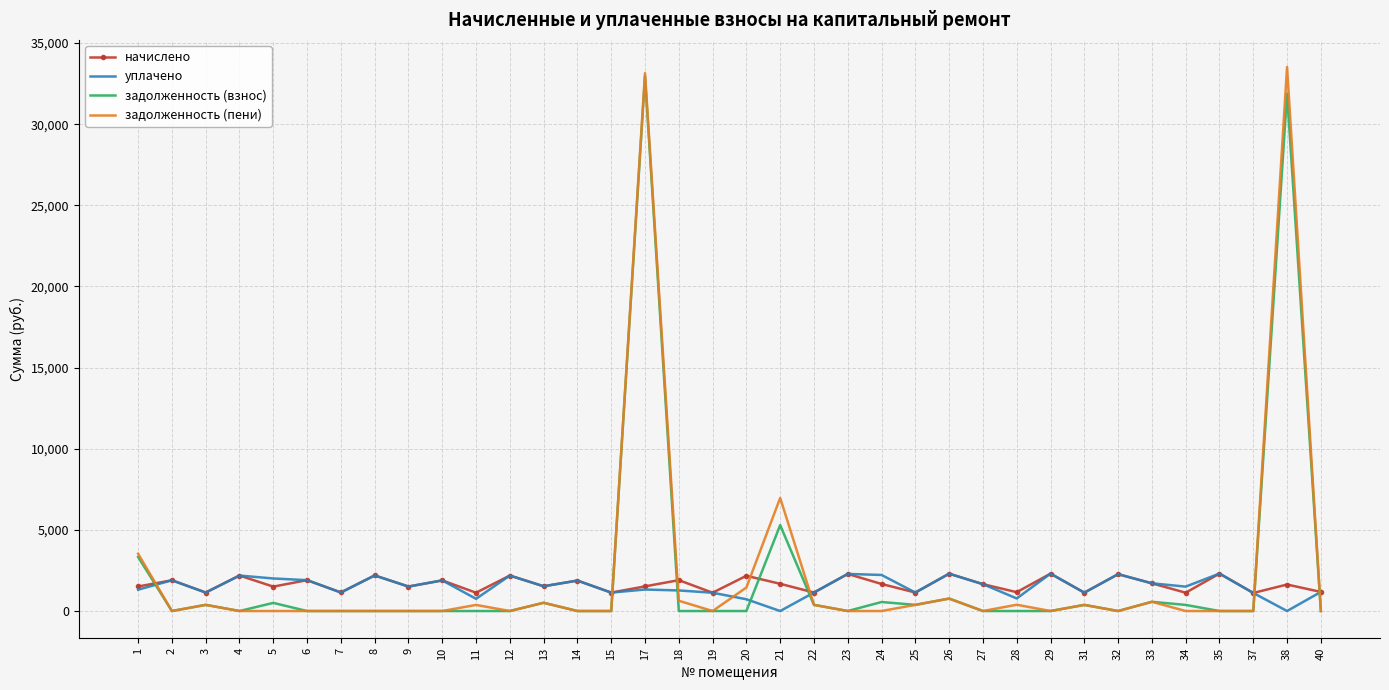

After their last crossing, which series has the higher values: задолженность (пени) or начислено?

начислено